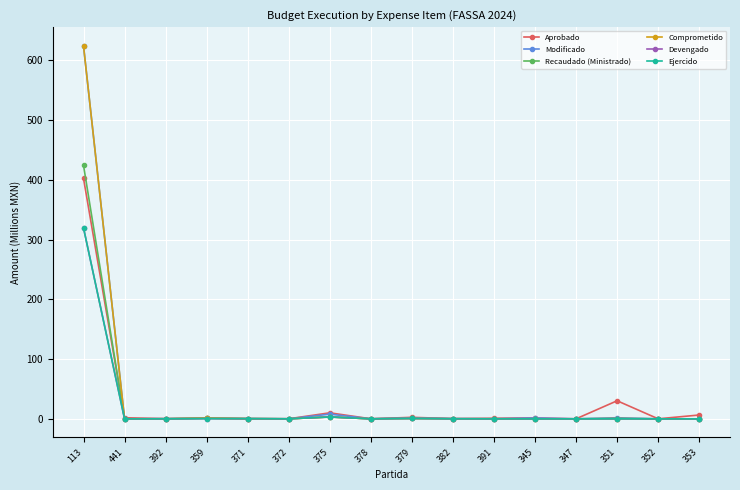

Where is Comprometido nearest to the value 312?

375